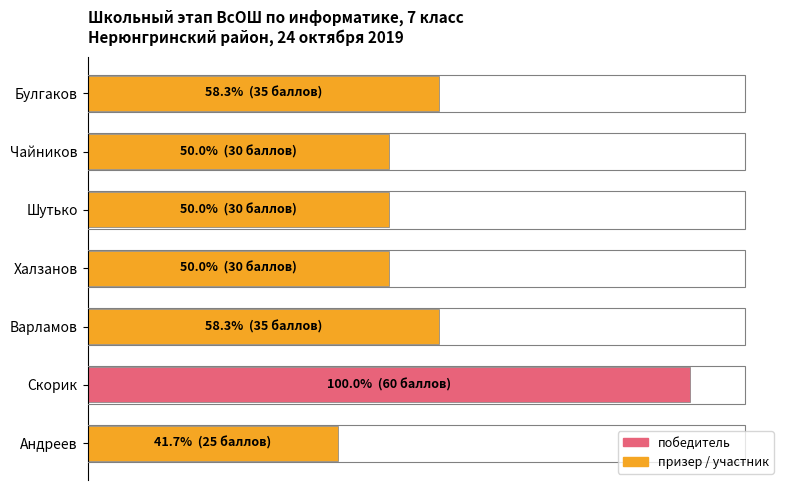

Does the chart contain any negative values?

No